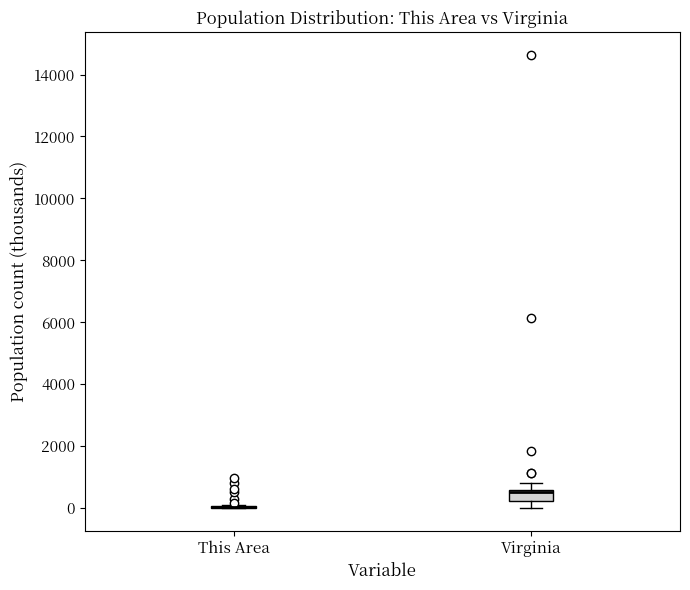

Where is the lower edge of the box for Virginia on the y-axis? The values are not printed on the chart, so give them approximately, as read against the axis.

200